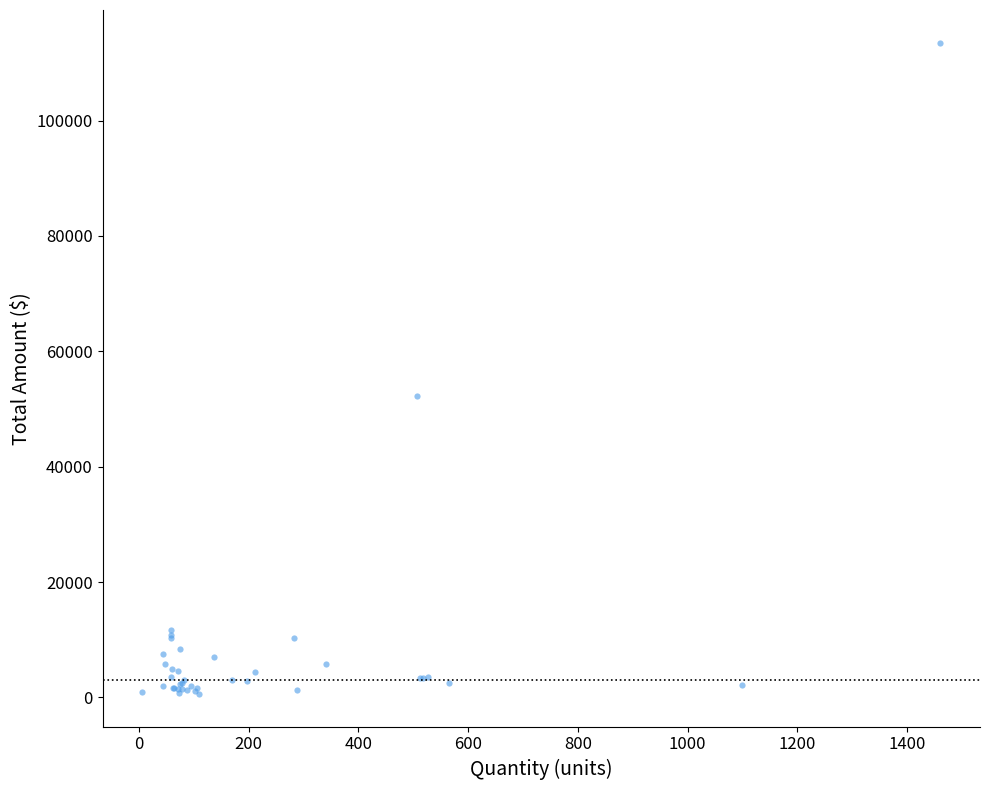

What Y value in the scatter plot is closest to 57059?

52221.1